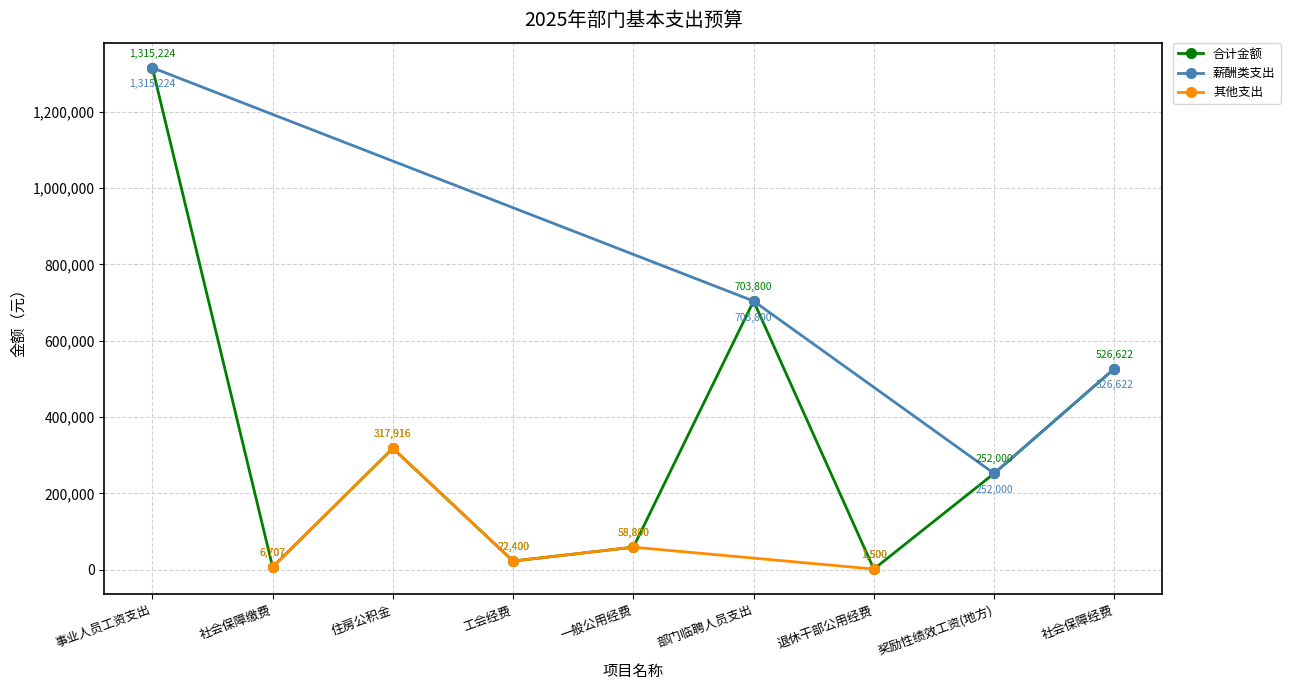

What is the value of the 合计金额 point at the 1st from the left?

1315224.0